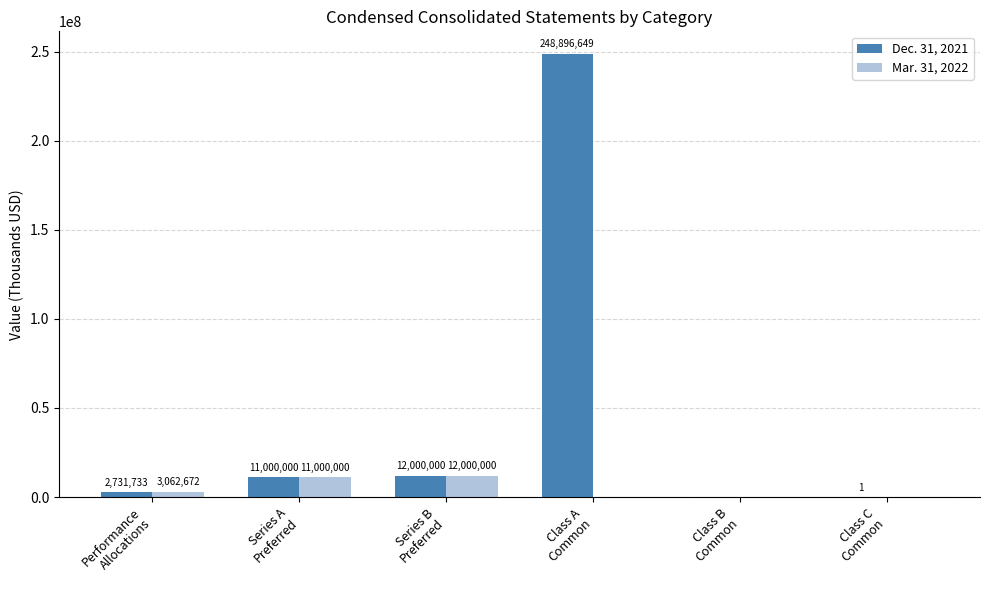

What is the greatest value displayed?

248896649